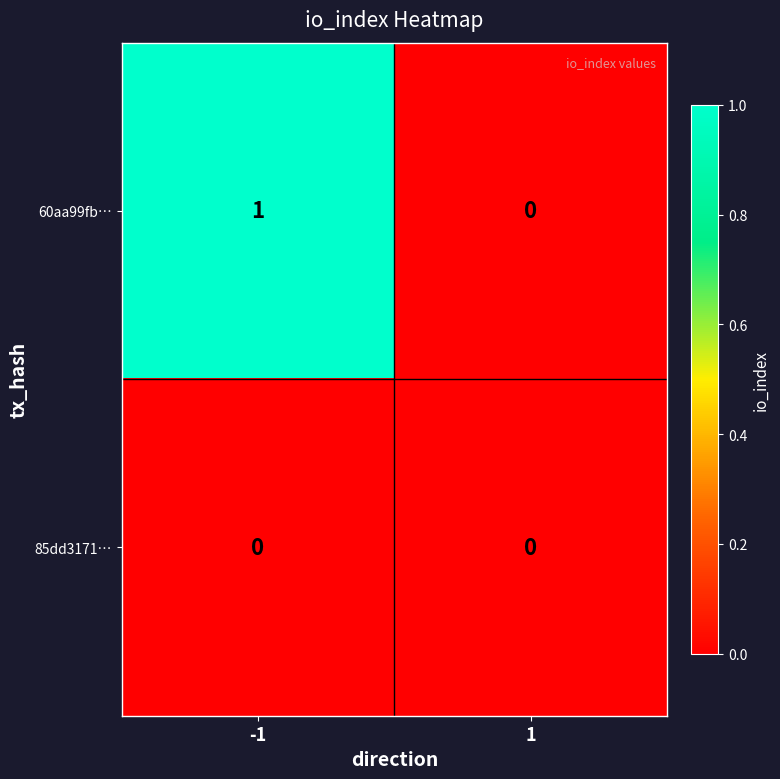

Reading right to left, transcribe all the data shown in this chart.

60aa99fb…: 0	1
85dd3171…: 0	0